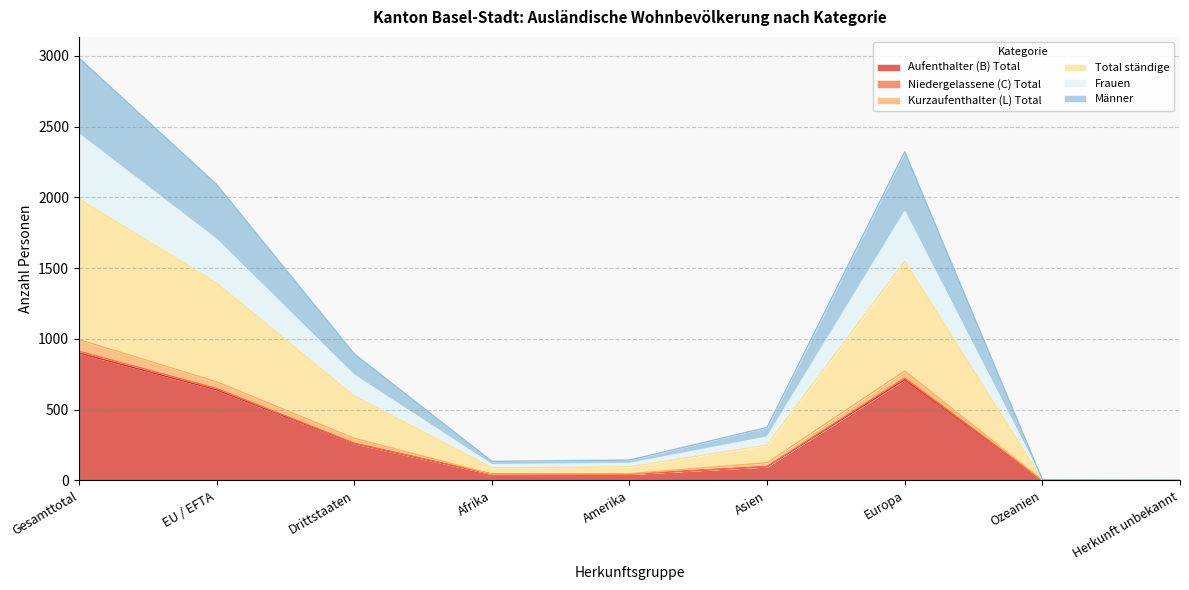

What is the highest value of the Aufenthalter (B) Total series?

900